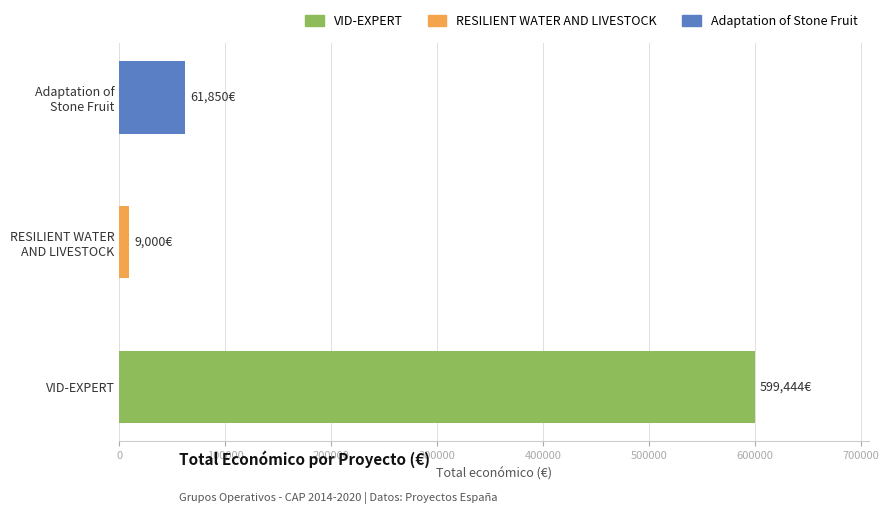

What is the difference between the values at Adaptation of
Stone Fruit and VID-EXPERT?

537594